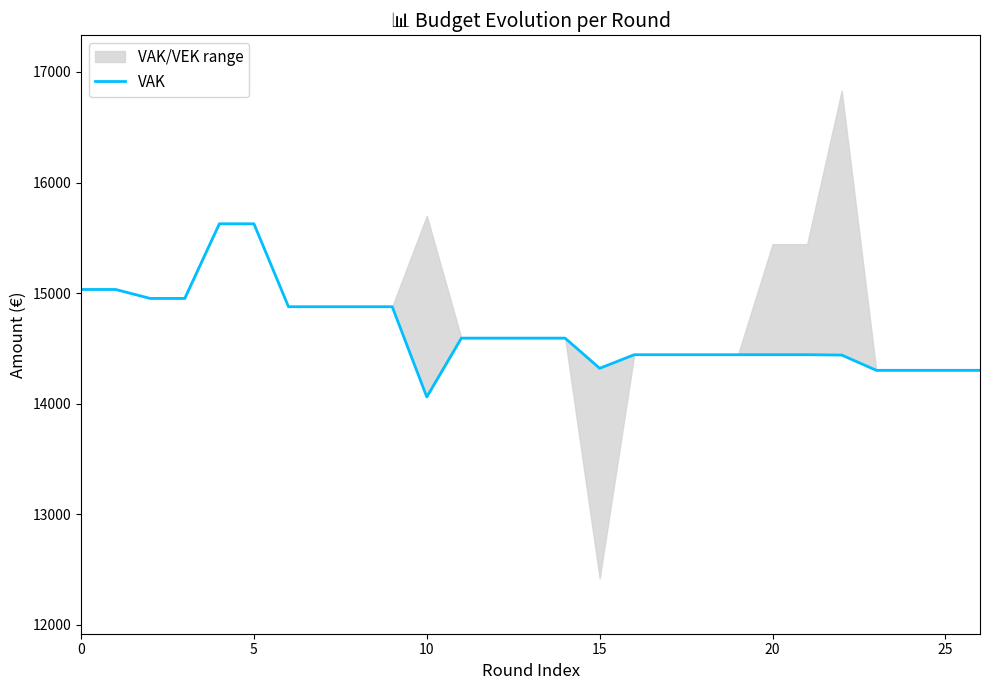

How many points are lower than both their immediate neighbors (excluding endpoints)?

2